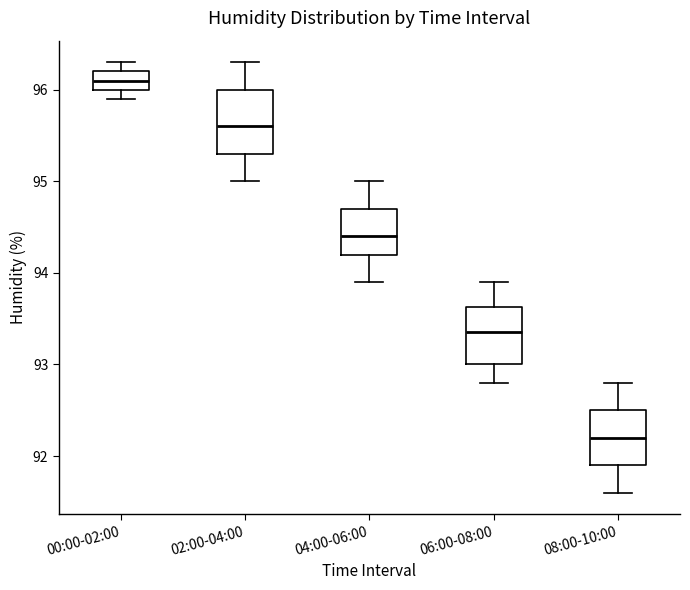

Where is the upper edge of the box for 02:00-04:00 on the y-axis? The values are not printed on the chart, so give them approximately, as read against the axis.

96.0